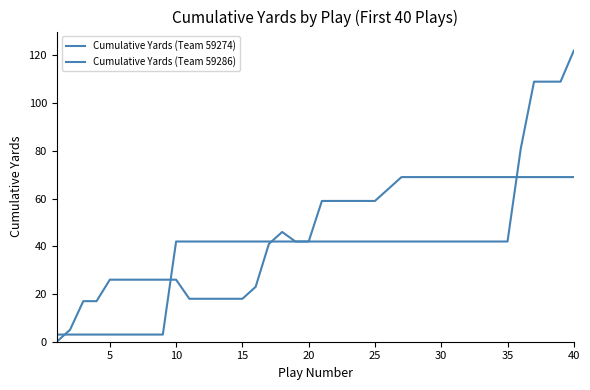

Does the chart have visible grid lines?

No